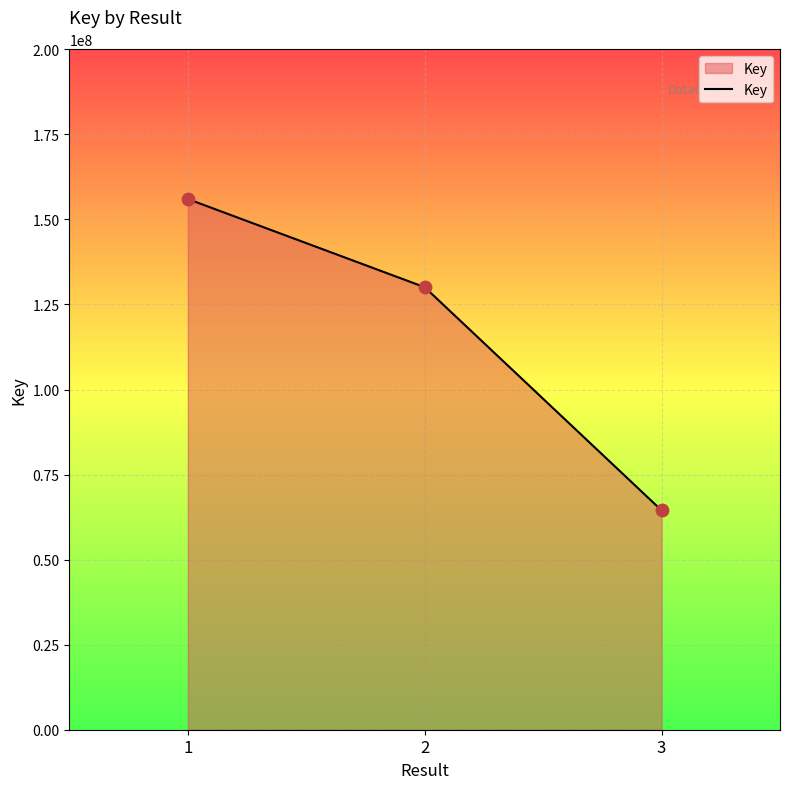

Approximately how many times larger is the value at 2 compared to 1?

0.8